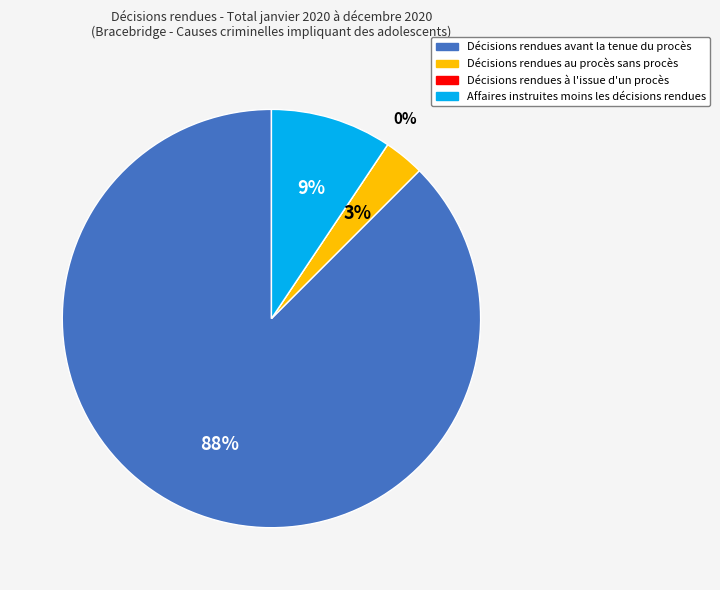

To the nearest percent, what portion does Décisions rendues avant
la tenue du procès represent?

88%